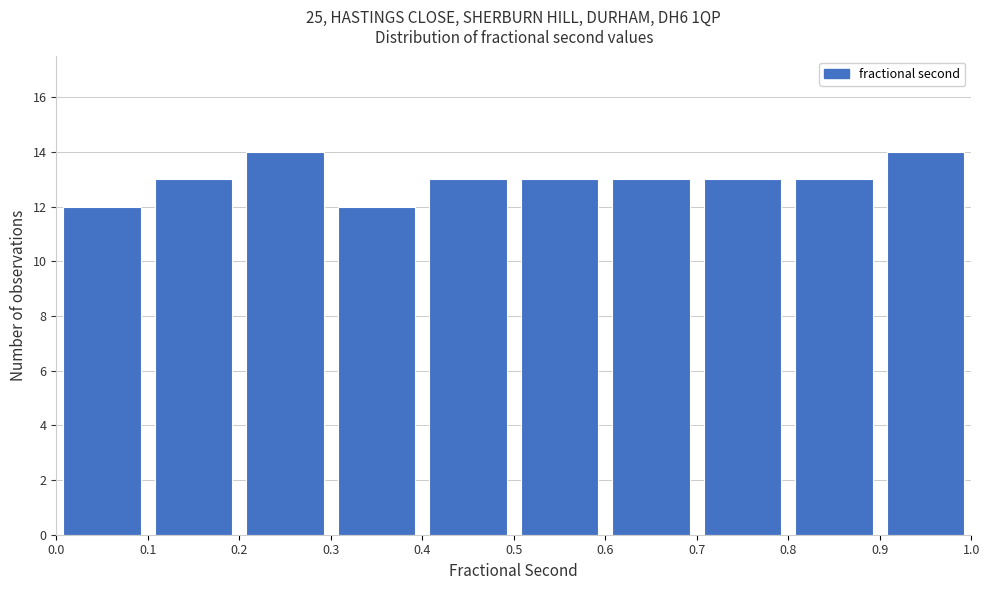

Reading left to right, transcribe this chart: for each bar, give the range it covers on the x-axis and its height. The values are not printed on the chart, so give them approximately, as read against the axis.

0.0 to 0.1: 12
0.1 to 0.2: 13
0.2 to 0.3: 14
0.3 to 0.4: 12
0.4 to 0.5: 13
0.5 to 0.6: 13
0.6 to 0.7: 13
0.7 to 0.8: 13
0.8 to 0.9: 13
0.9 to 1.0: 14